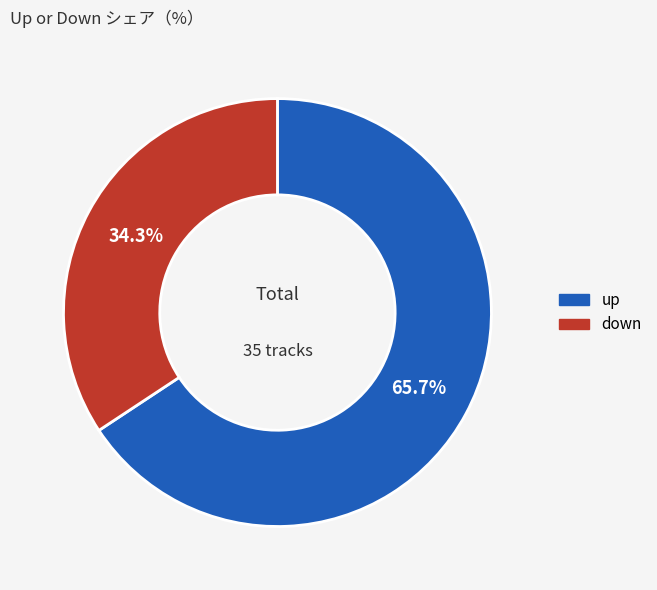

What is the ratio of the value at down to the value at up?

0.5